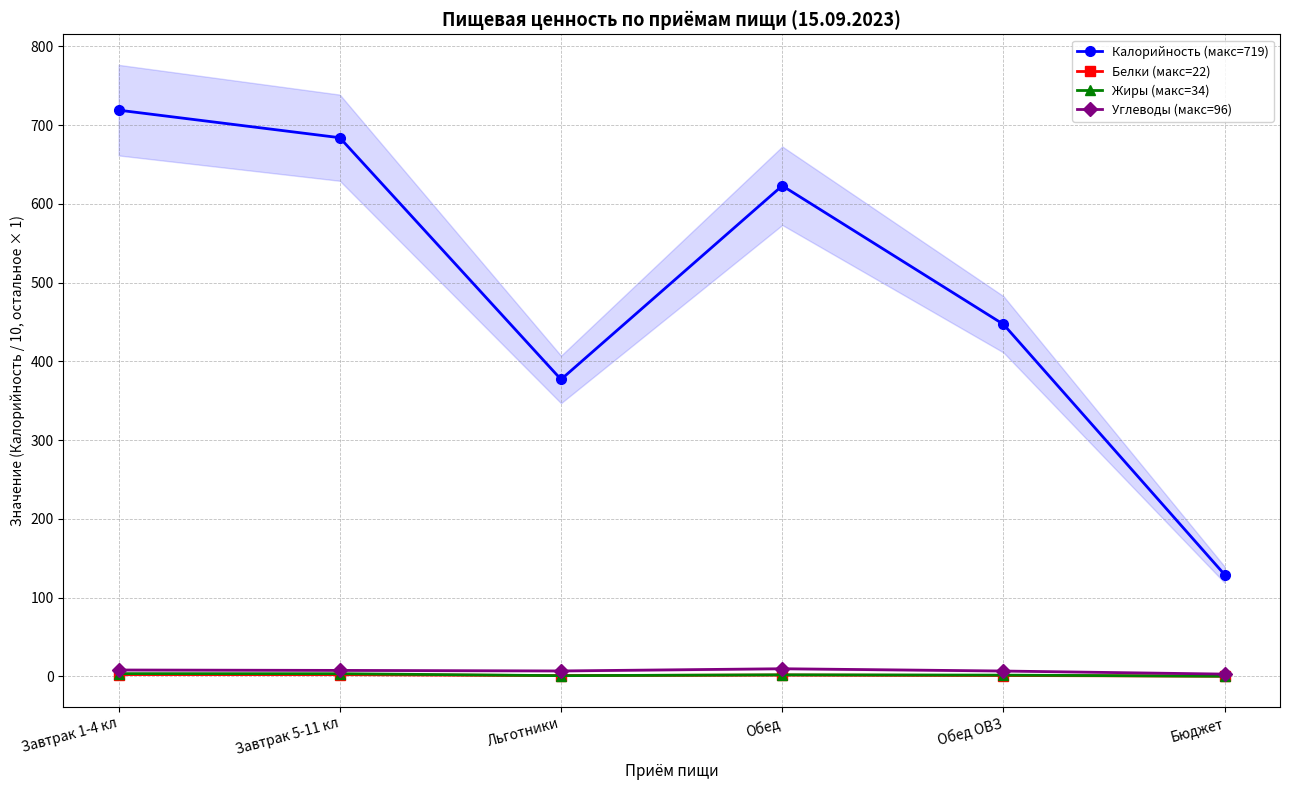

True or false: Калорийность (макс=719) and Белки (макс=22) intersect in this chart.

False